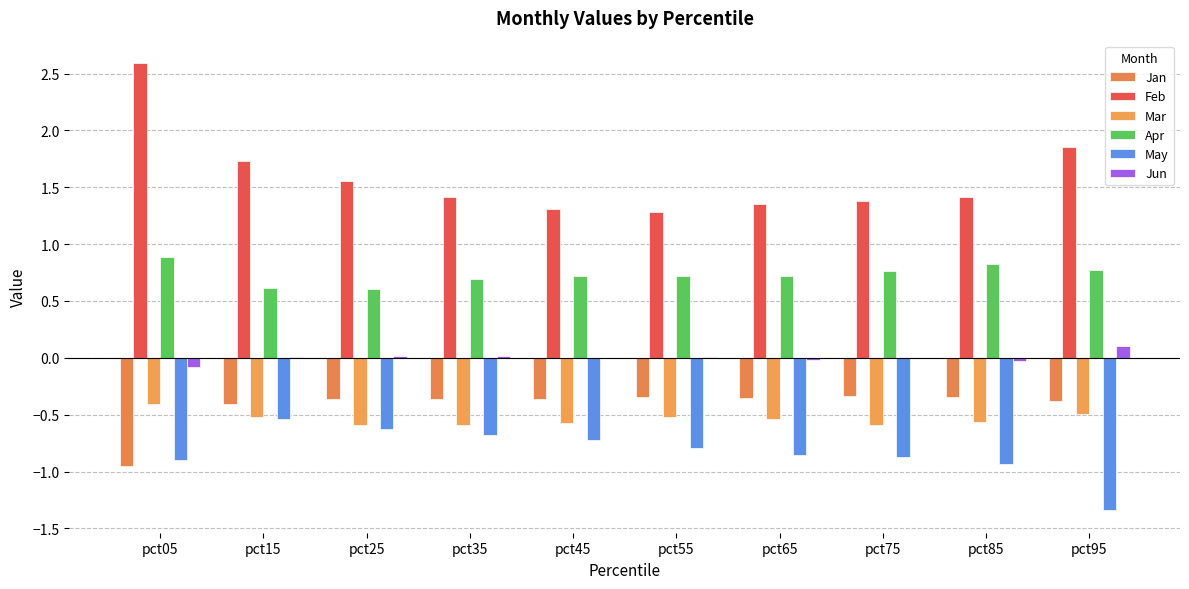

At which label is Jan closest to 0?

pct75